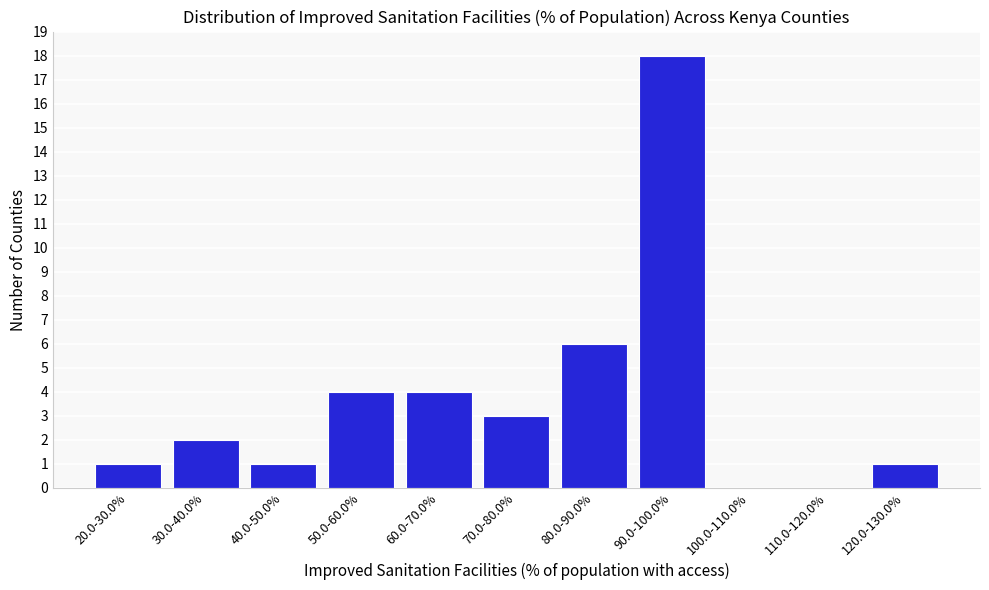

Reading left to right, transcribe all the data shown in this chart.

20.0-30.0%=1	30.0-40.0%=2	40.0-50.0%=1	50.0-60.0%=4	60.0-70.0%=4	70.0-80.0%=3	80.0-90.0%=6	90.0-100.0%=18	100.0-110.0%=0	110.0-120.0%=0	120.0-130.0%=1